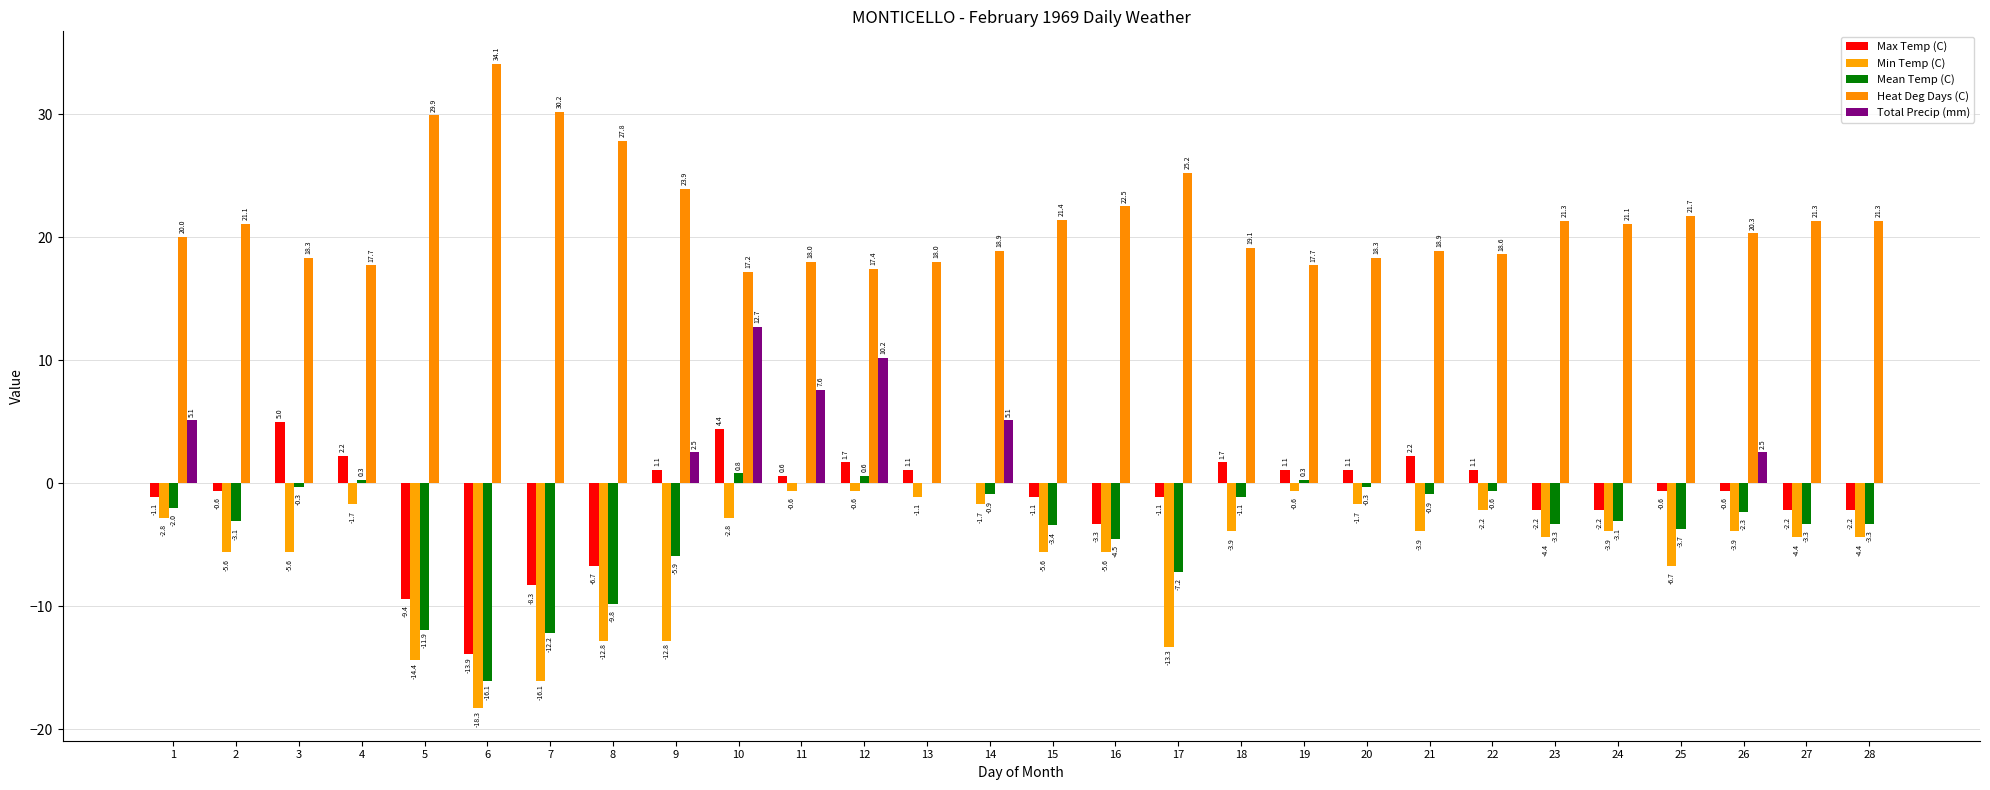

What is the sum of all Heat Deg Days (C) values?

601.2